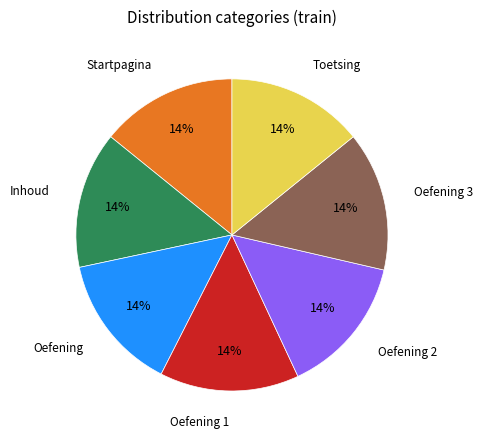

Is there any slice that represents more than half of the pie?

No